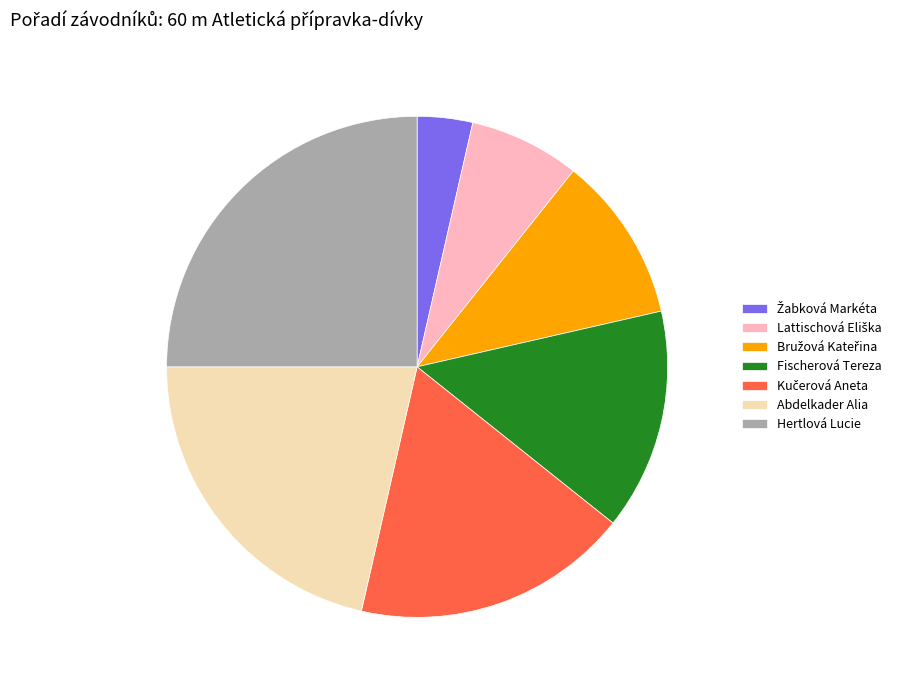

What is the largest slice in the pie chart?

Hertlová Lucie